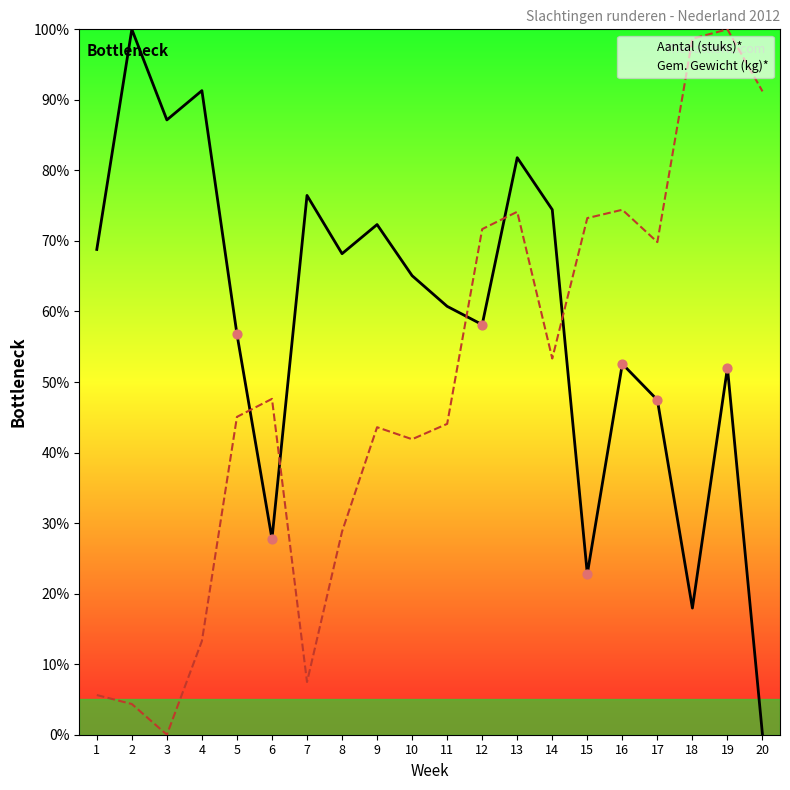

Which series reaches the maximum Y coordinate?

Aantal (stuks)*